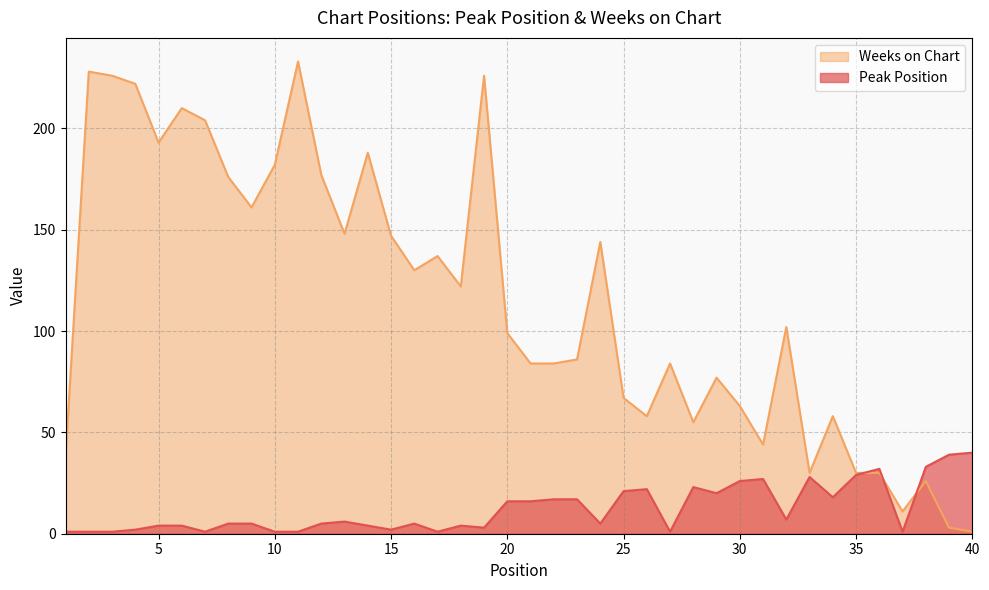

How many categories are shown in the chart?

40